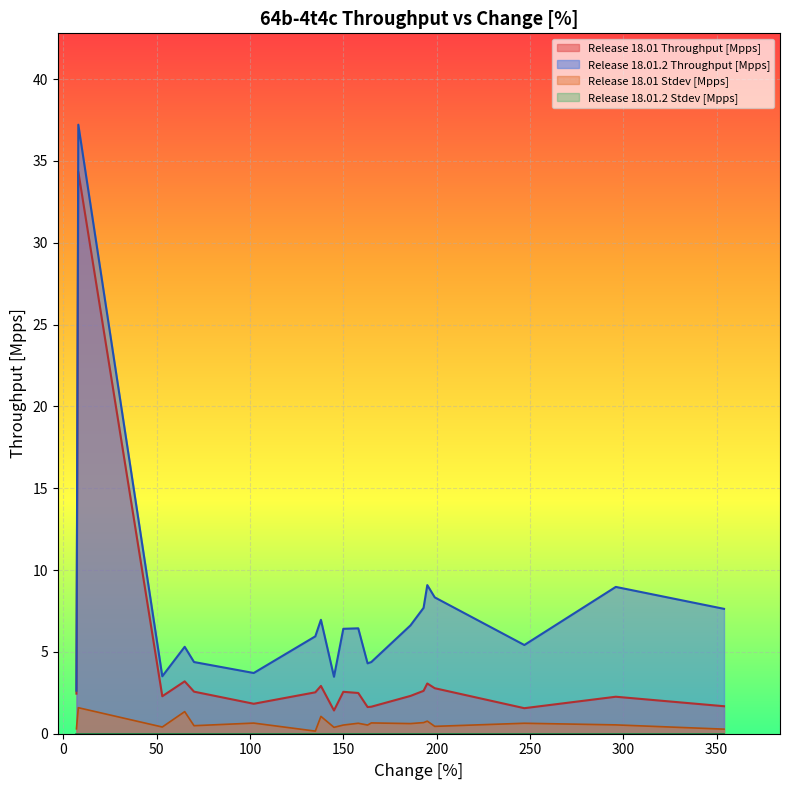

Does the chart display data point markers on the line(s)?

No